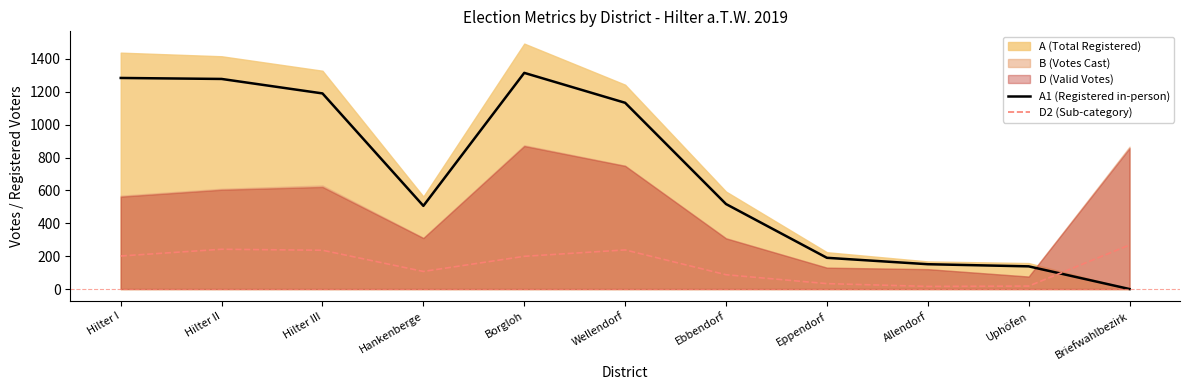

What is the difference between the A1 (Registered in-person) values at Briefwahlbezirk and Hilter II?

1278